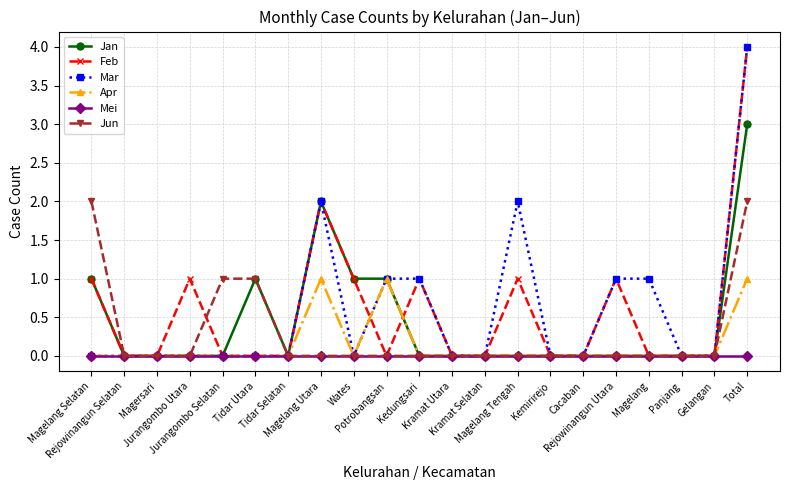

In Apr, how many points are lower than both neighbors (excluding endpoints)?

1